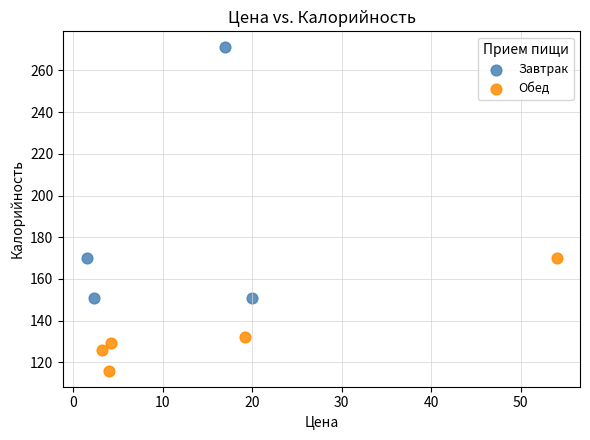

Which series contains the highest Y value?

Завтрак